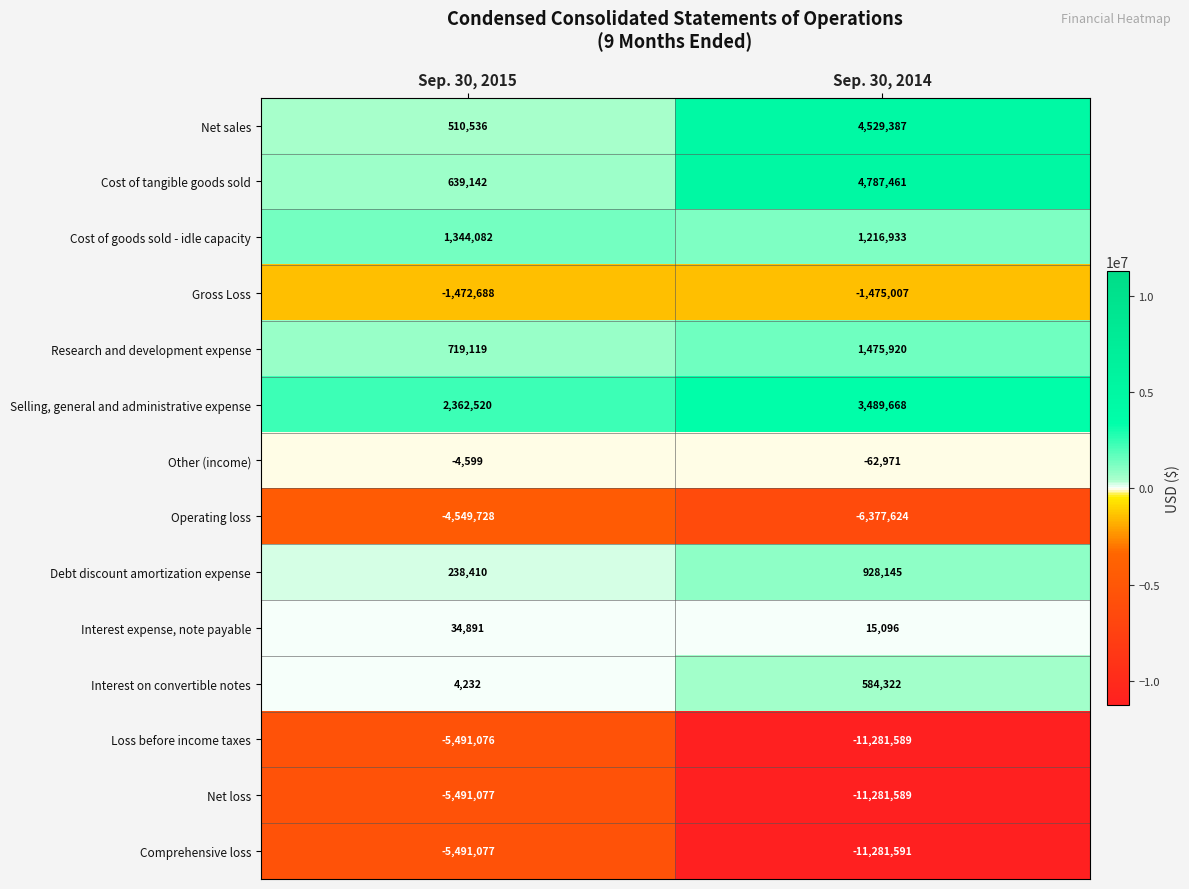

What is the average value of the Selling, general and administrative expense series?

2926094